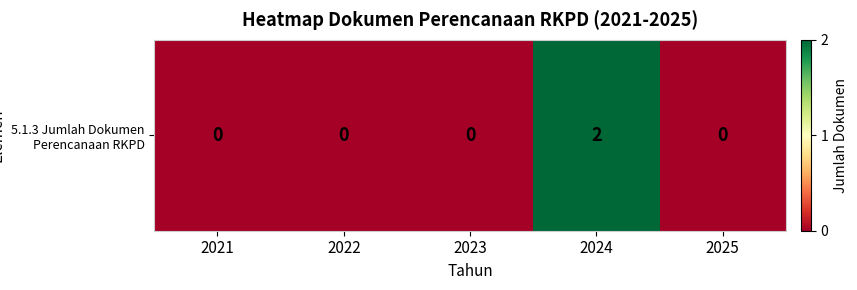

How many positive values are there?

1